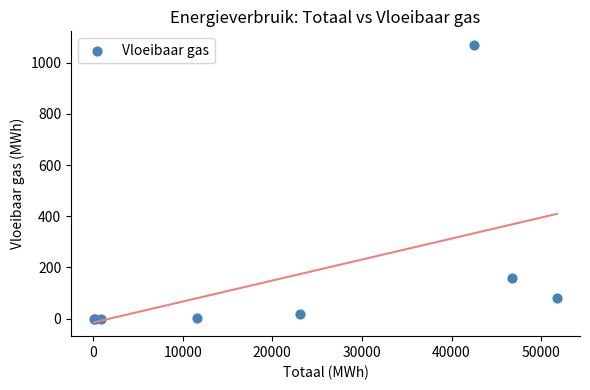

What Y value in the scatter plot is closest to 534?

160.0